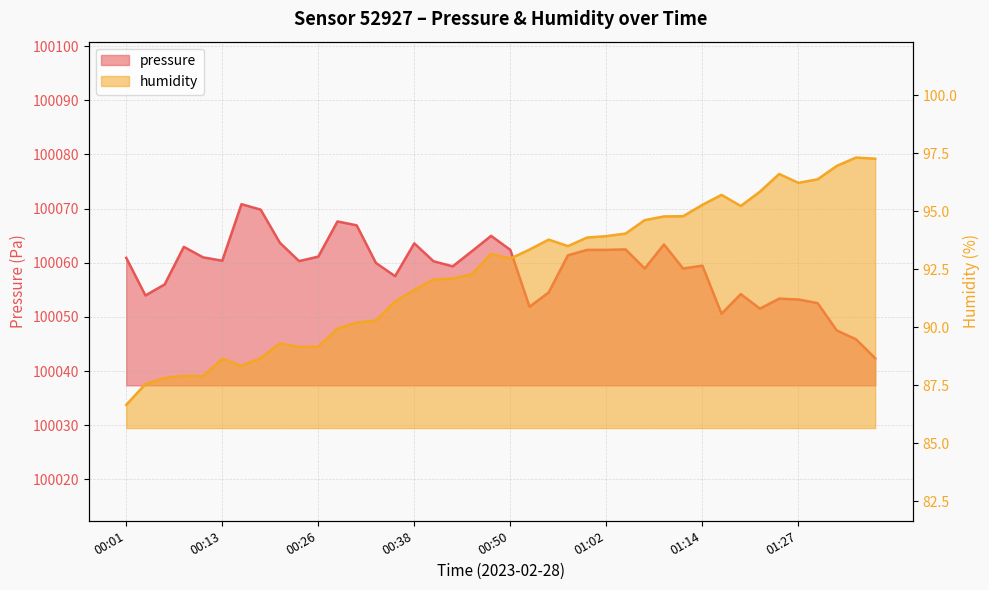

Between 00:06 and 00:35, which series saw the biggest shift?

humidity